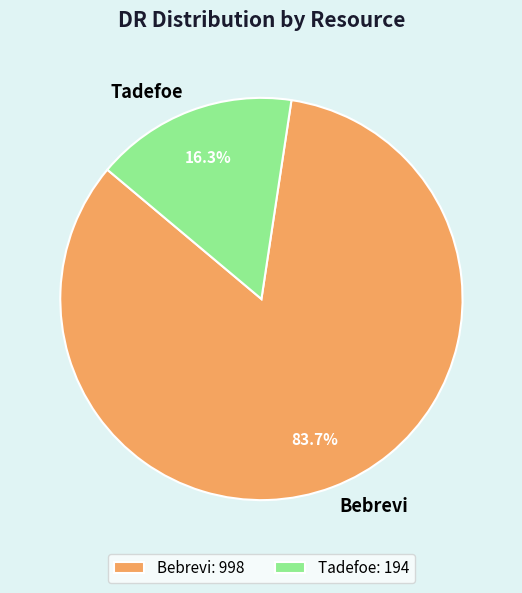

Is it true that Bebrevi is 84% of the pie?

True